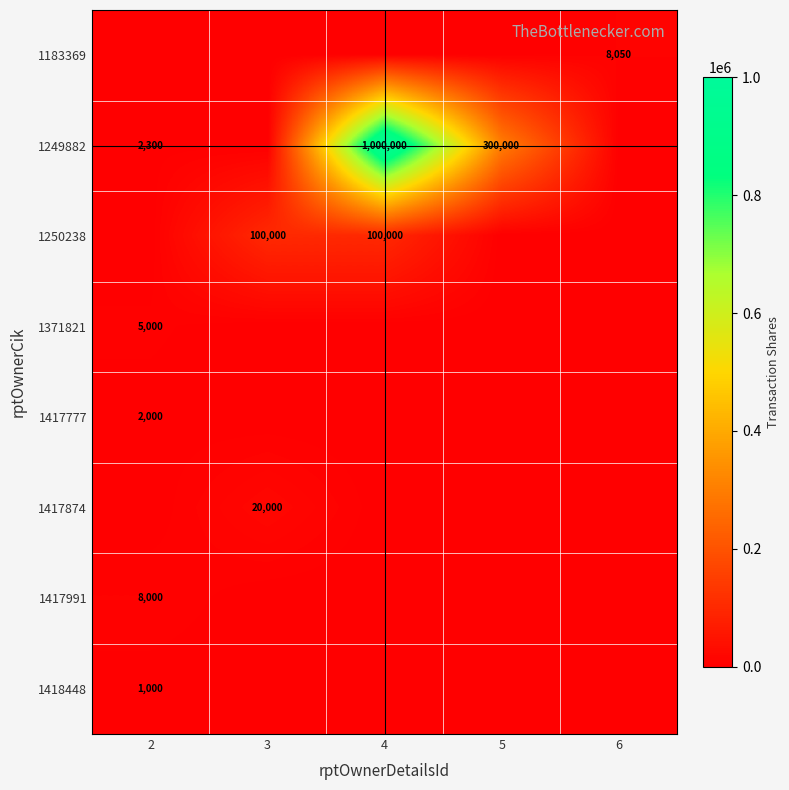

The value of 1417991 at 2 is 8000. True or false?

True